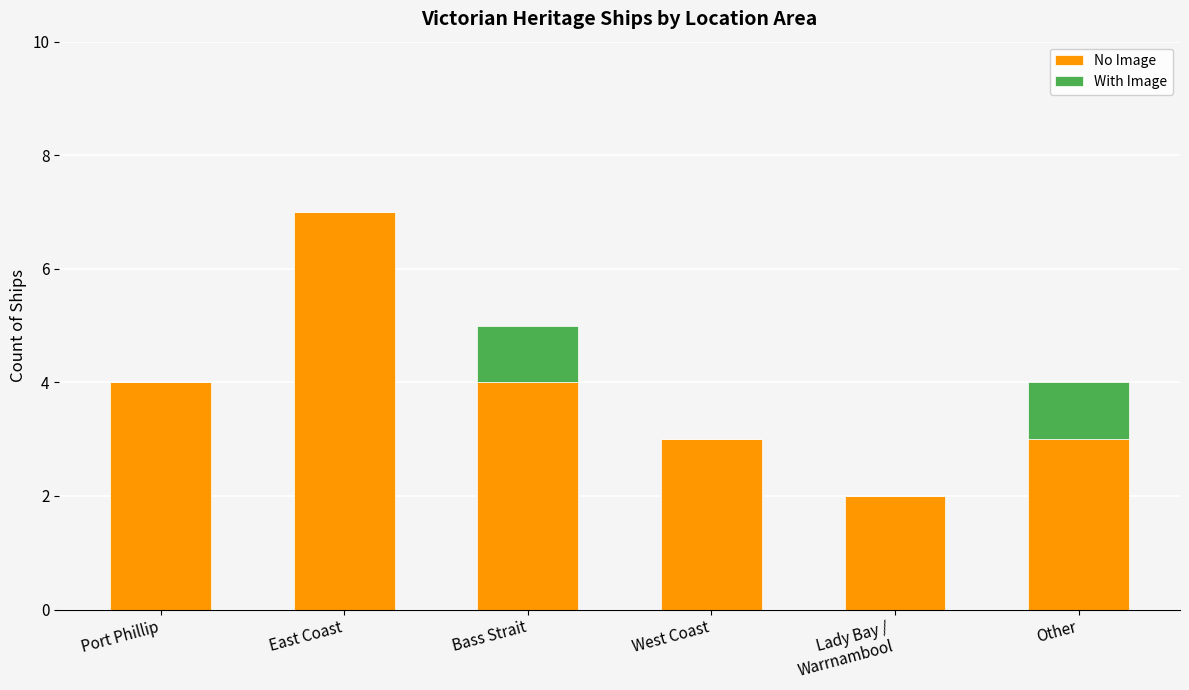

Are the bars grouped side by side (vs. stacked)?

No